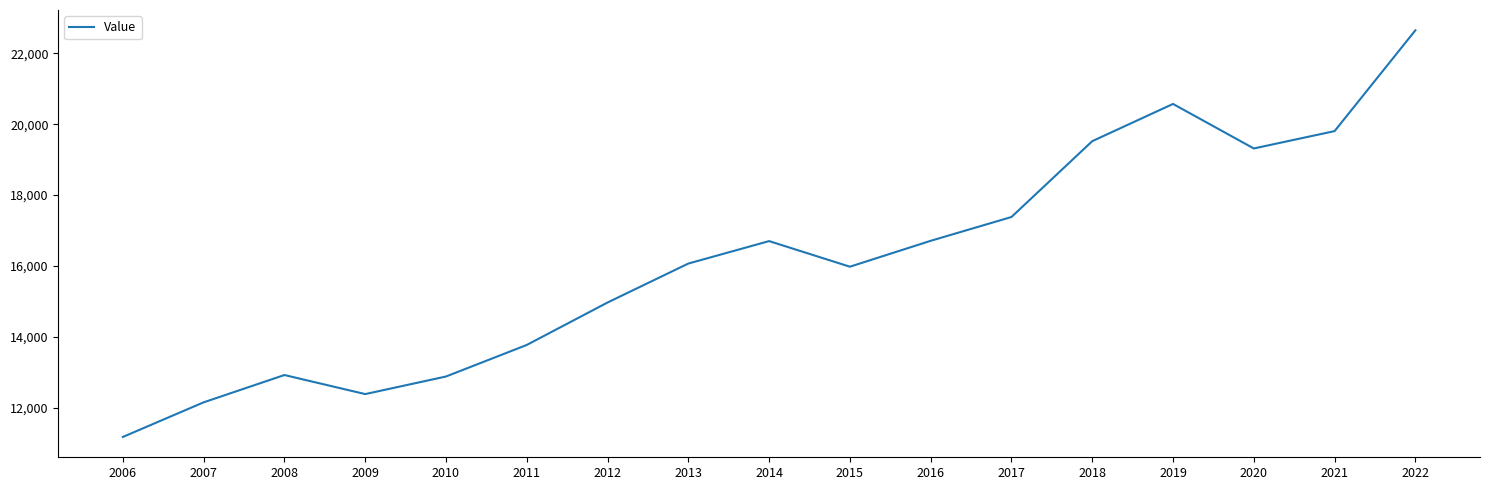

The value at 2019 is 20573. True or false?

True